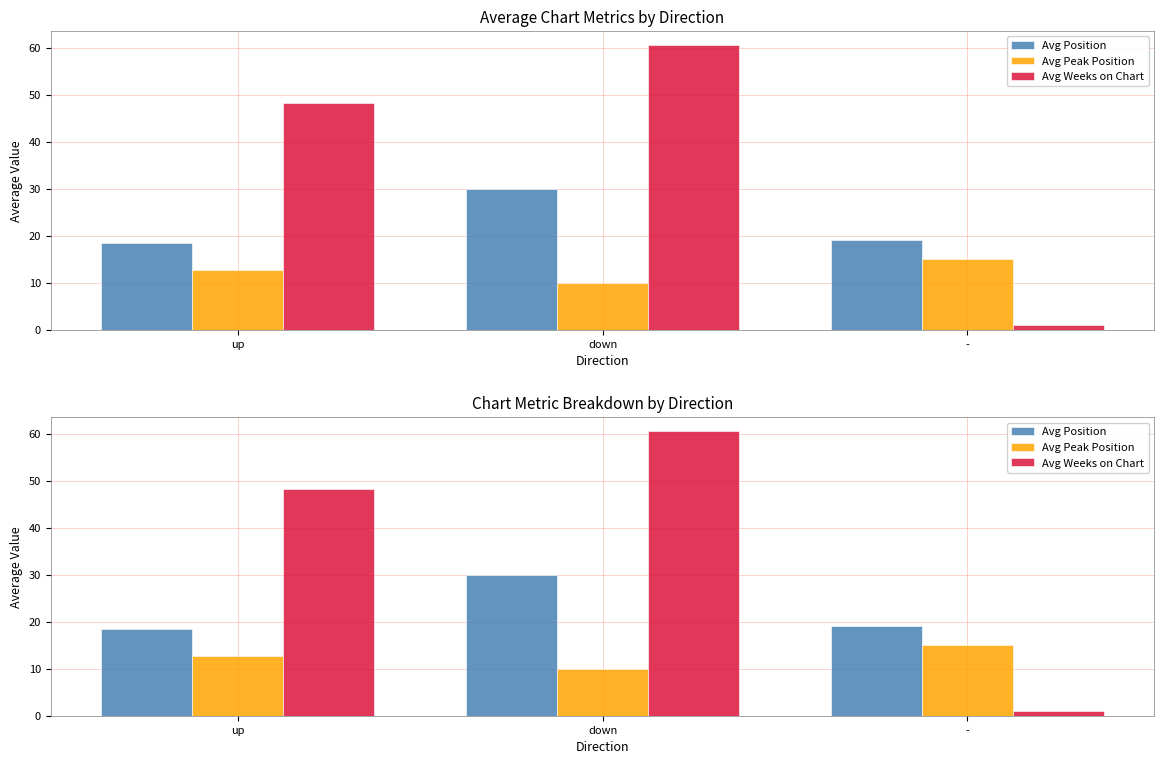

Which category has the lowest value in the Avg Peak Position series?

down